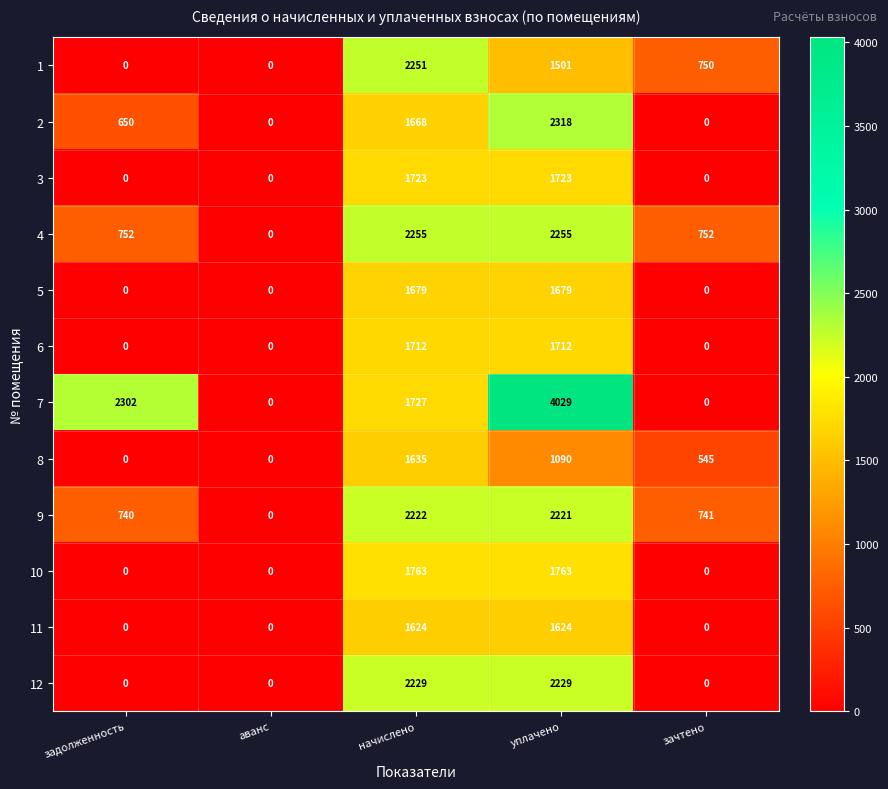

What is the sum of all 11 values?

3248